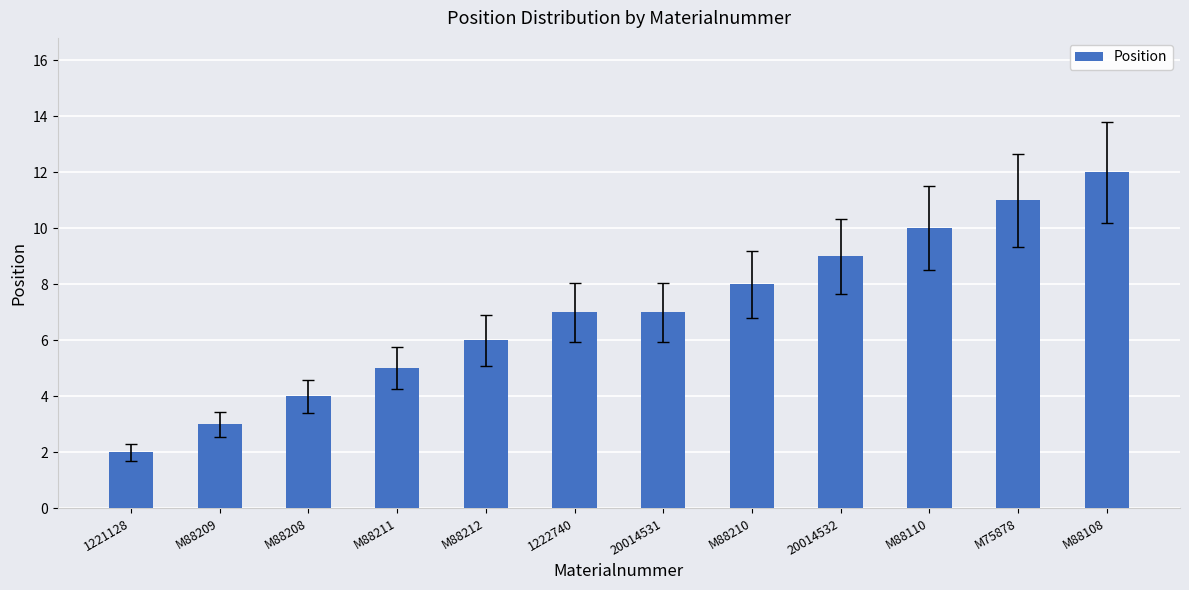

What position from the right is 1222740?

7